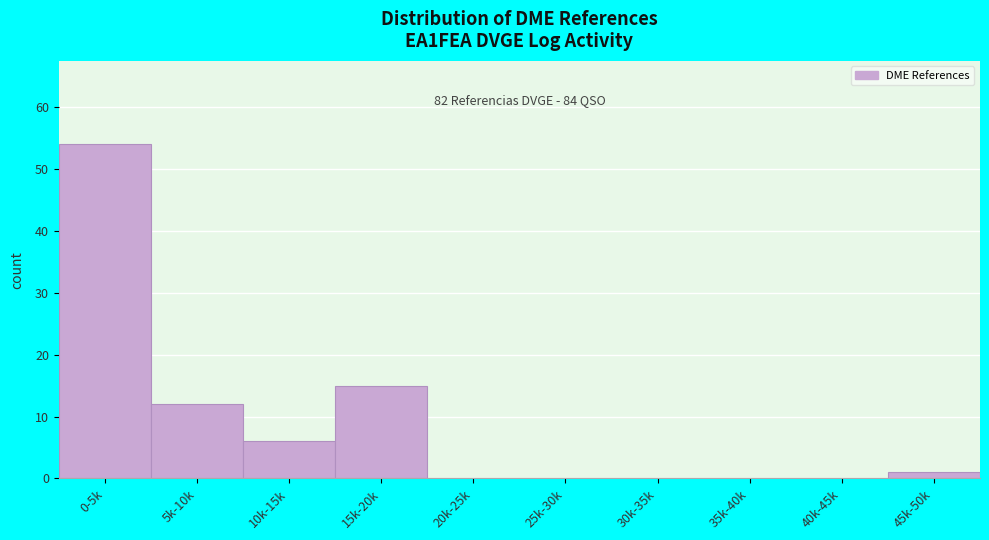

Reading left to right, what are all the values shown in this chart?

0-5k=54	5k-10k=12	10k-15k=6	15k-20k=15	20k-25k=0	25k-30k=0	30k-35k=0	35k-40k=0	40k-45k=0	45k-50k=1